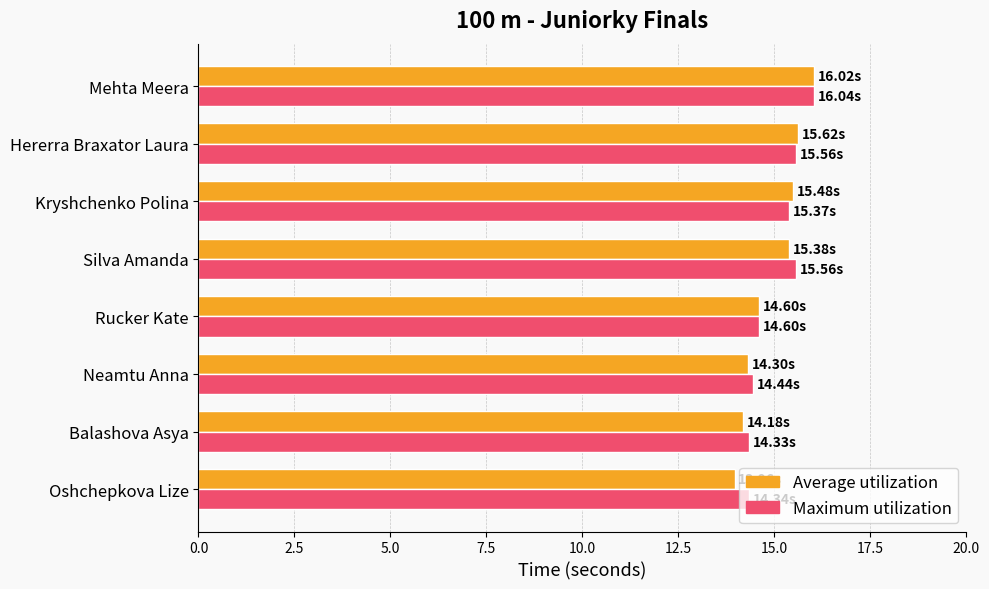

Which category has the highest value across all series?

Mehta Meera